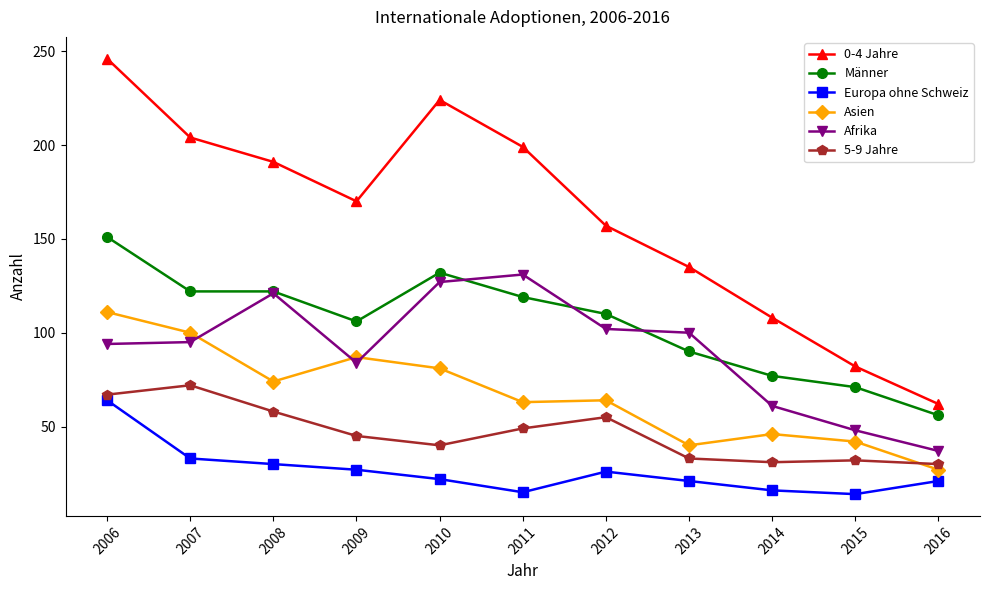

How many data points in 0-4 Jahre are less than 170?

5